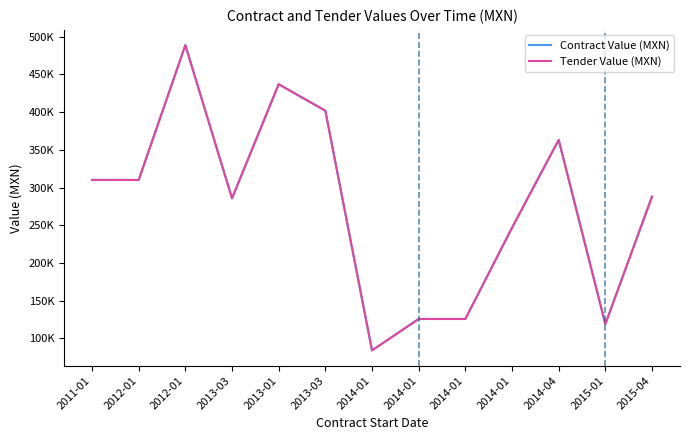

True or false: Contract Value (MXN) has more than 1 points higher than both neighbors.

True